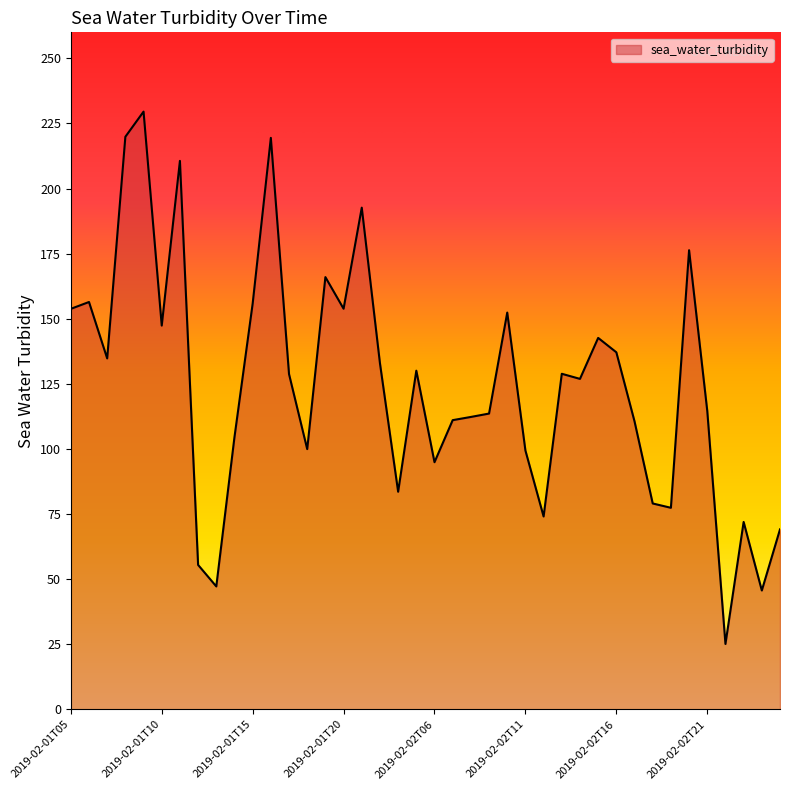

What is the minimum value shown in the chart?

25.1